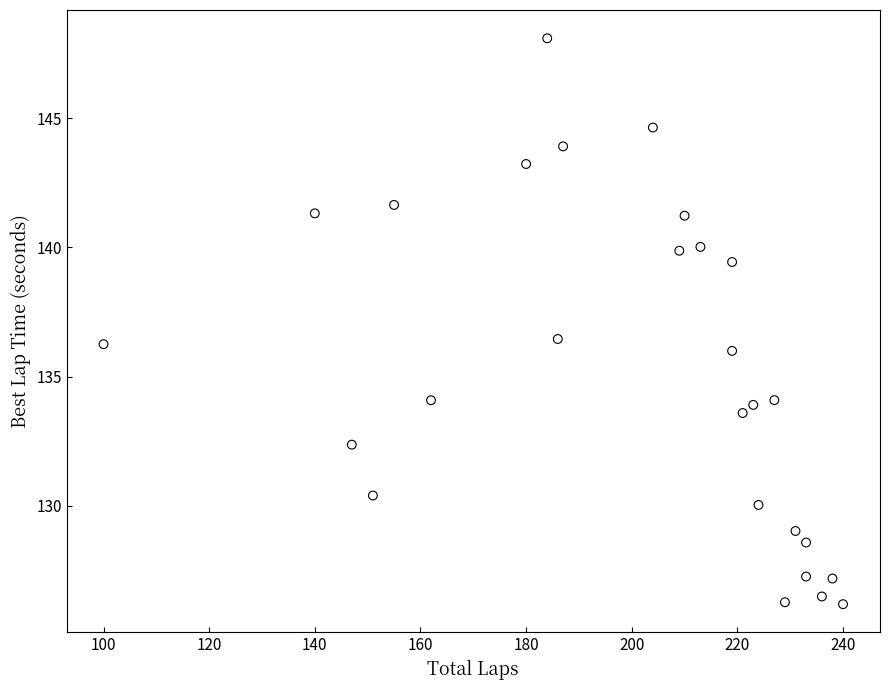

What is the range of Y values (max minus min)?

21.9